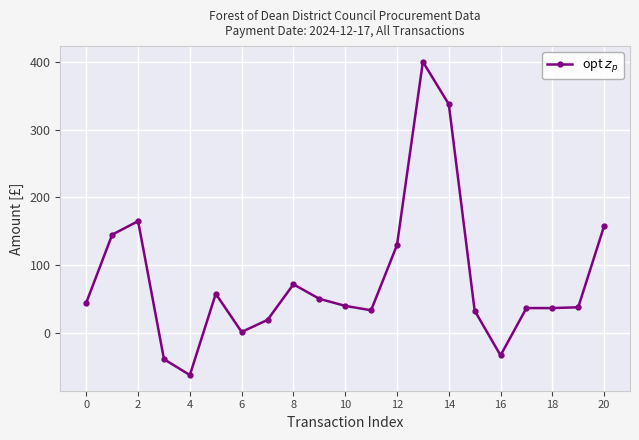

What is the greatest value displayed?

400.0